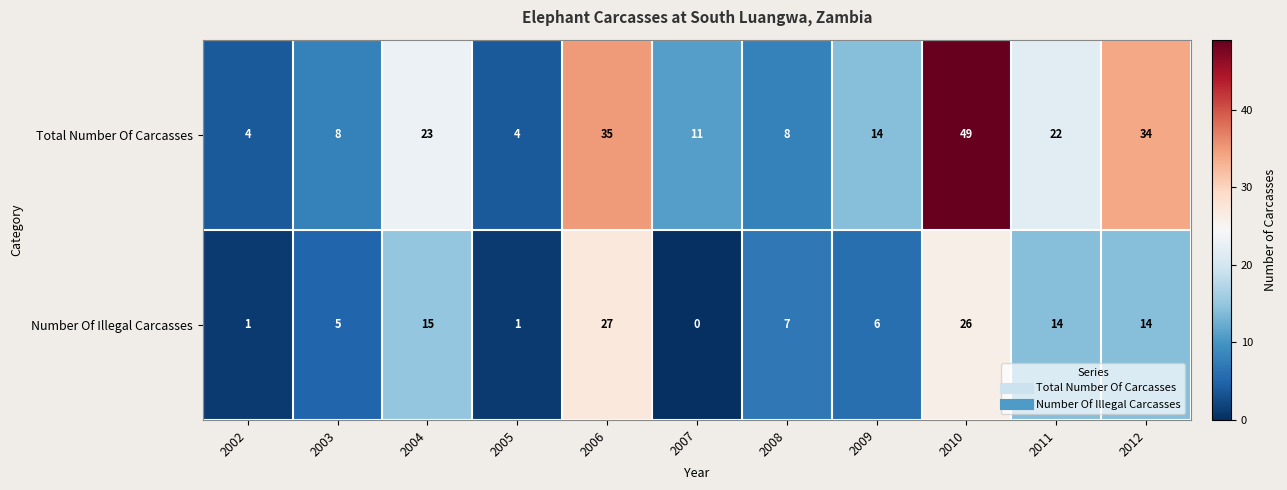

Reading left to right, extract all data points from this chart.

Total Number Of Carcasses: 2002=4	2003=8	2004=23	2005=4	2006=35	2007=11	2008=8	2009=14	2010=49	2011=22	2012=34
Number Of Illegal Carcasses: 2002=1	2003=5	2004=15	2005=1	2006=27	2007=0	2008=7	2009=6	2010=26	2011=14	2012=14